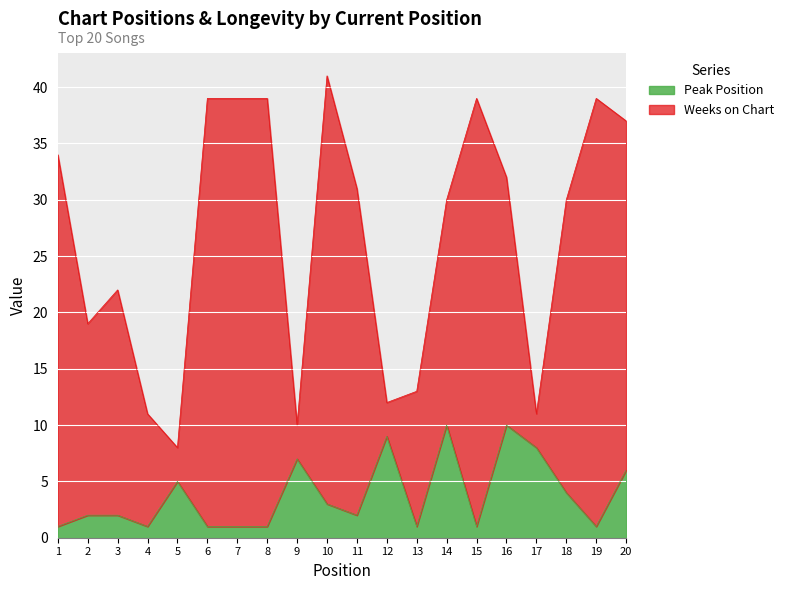

Which has a higher value, 3 or 7?

3